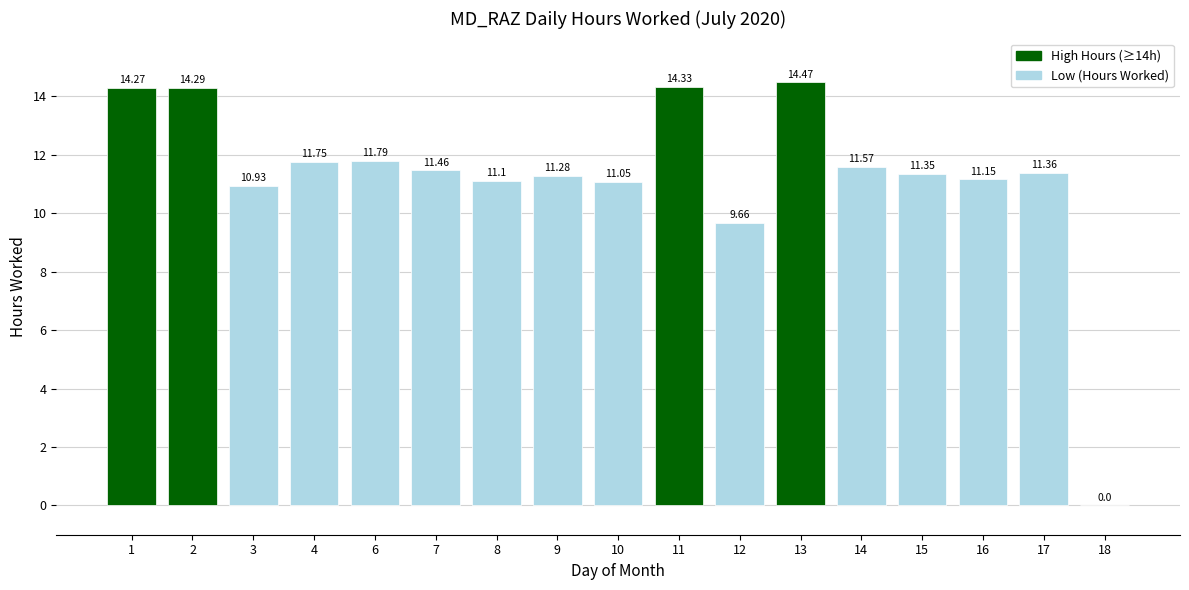

The value at 16 is 4.2. True or false?

False